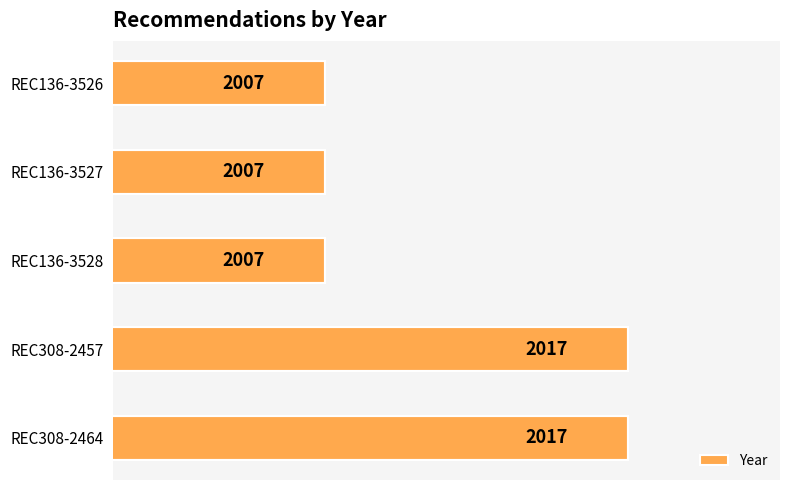

Reading bottom to top, transcribe all the data shown in this chart.

2017	2017	2007	2007	2007